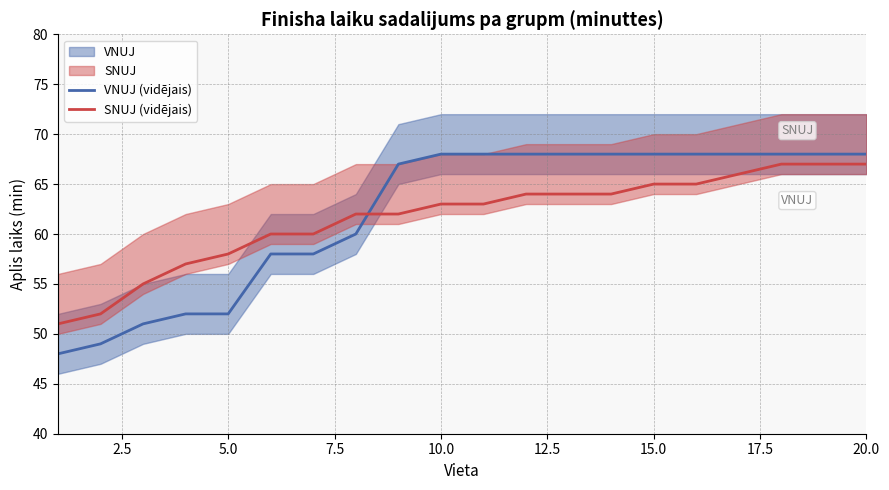

Is it true that VNUJ (vidējais) equals 25 at 5.0?

False